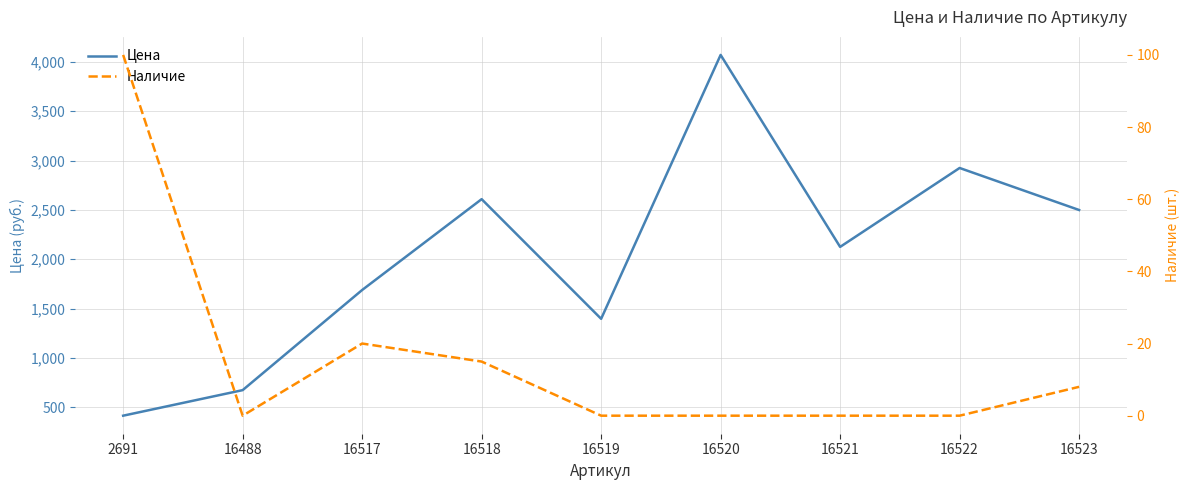

What is the spread (max minus min) of values at 16523?

2491